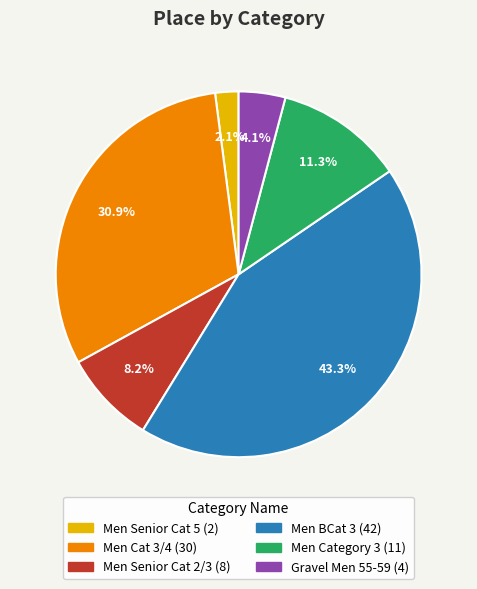

What is the ratio of the value at Gravel Men 55-59 to the value at Men Senior Cat 2/3?

0.5